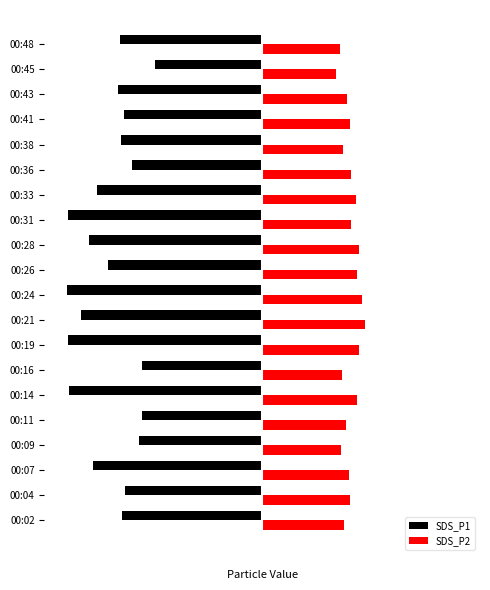

What are all the series names shown in the legend?

SDS_P1, SDS_P2